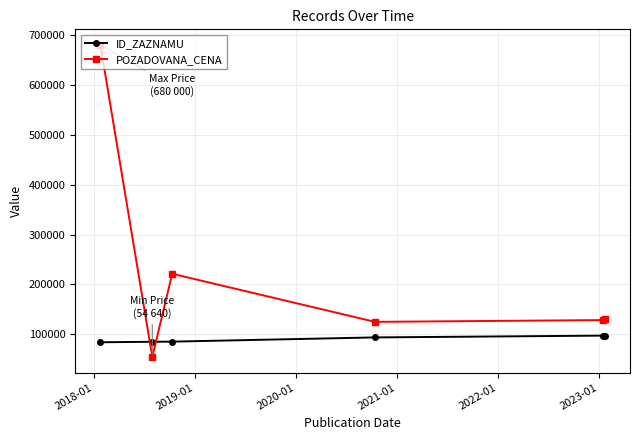

True or false: POZADOVANA_CENA and ID_ZAZNAMU intersect in this chart.

True